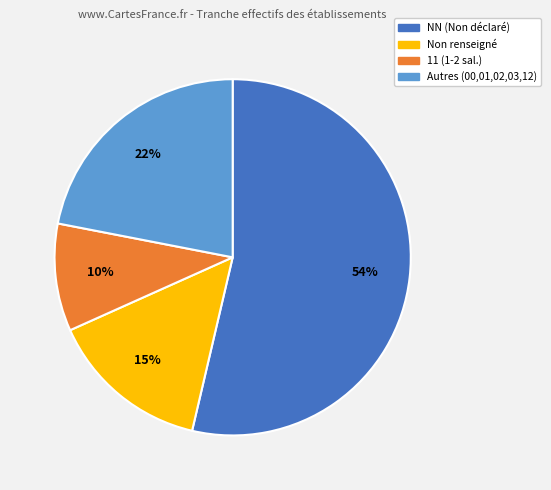

To the nearest percent, what is the average slice percentage?

25%